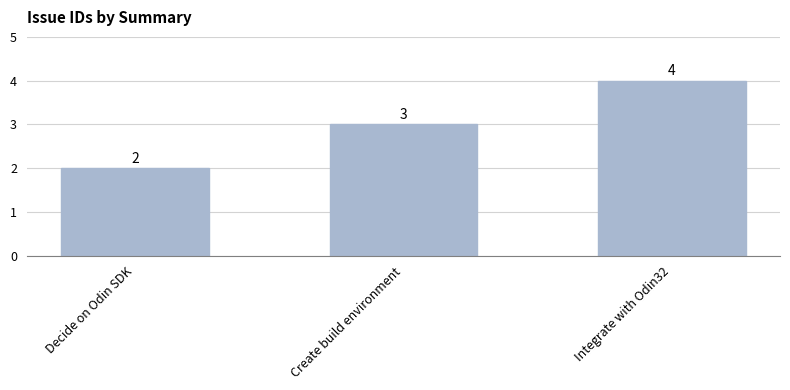

What is the sum of the values at Integrate with Odin32 and Decide on Odin SDK?

6